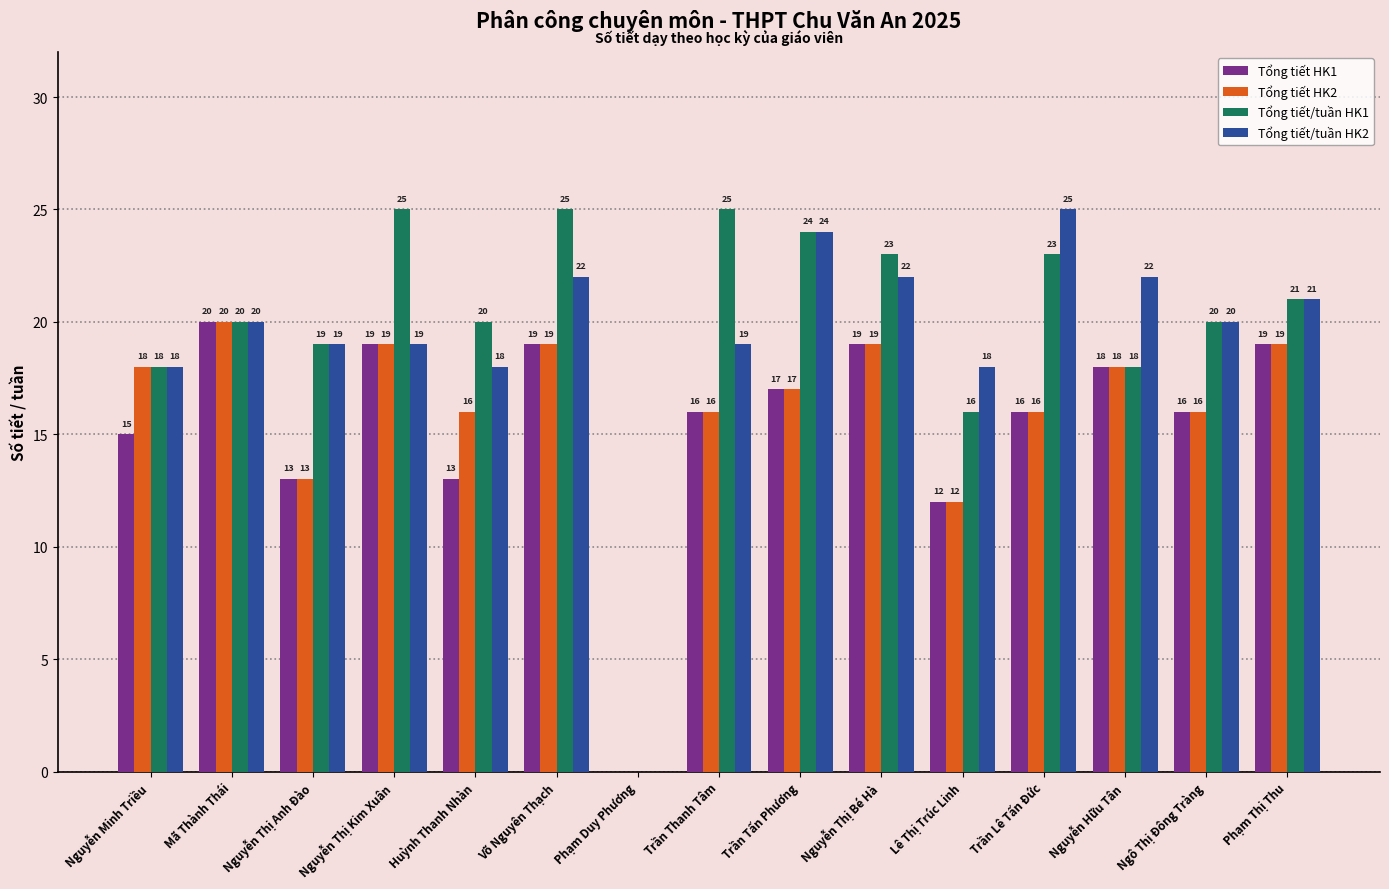

Read the Tổng tiết/tuần HK1 value at Nguyễn Thị Anh Đào, to the nearest 10.

20